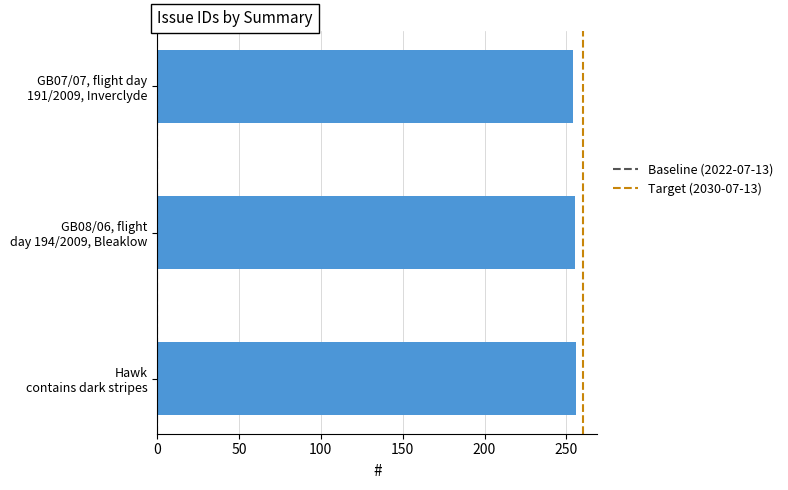

What is the maximum value shown in the chart?

256